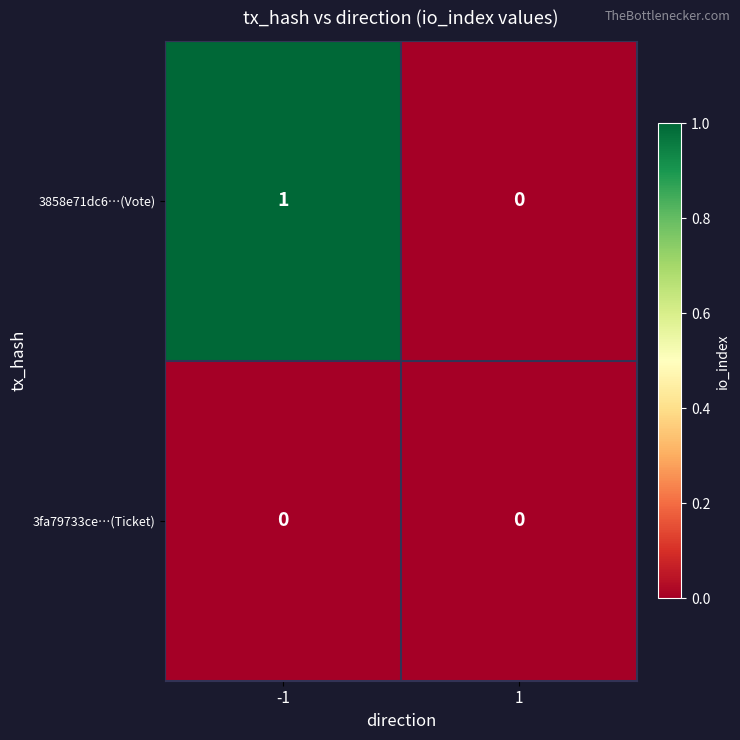

Reading right to left, what are all the values shown in this chart?

3858e71dc6…(Vote): 0	1
3fa79733ce…(Ticket): 0	0